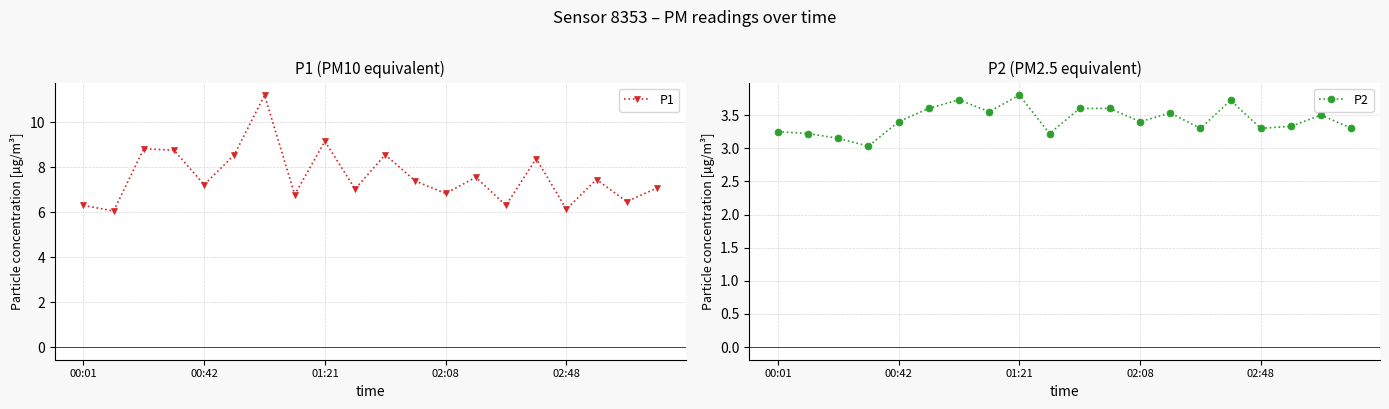

True or false: P1 and P2 cross at least once.

False